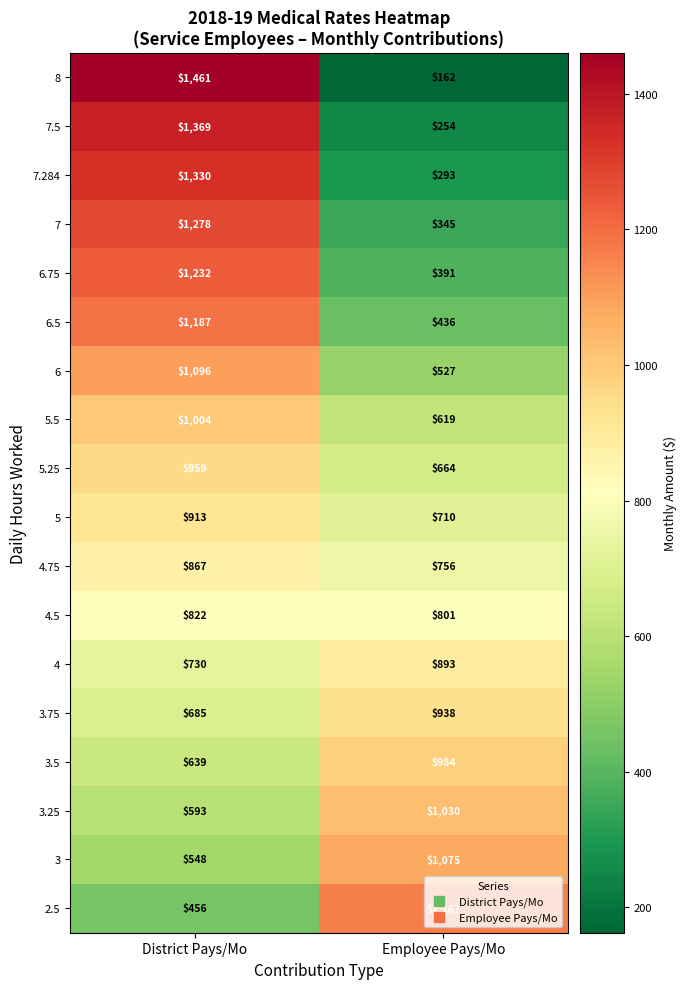

List the labels in order of 3.25 value, largest first.

Employee Pays/Mo, District Pays/Mo